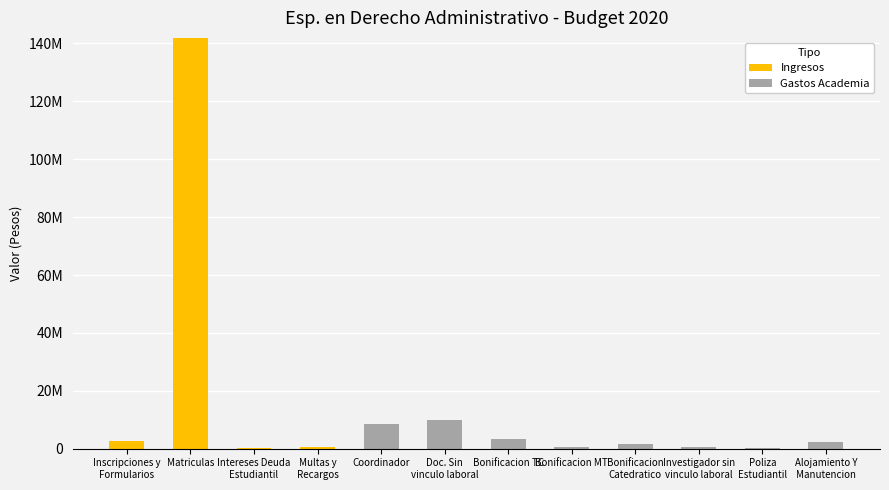

At how many categories does at least one series exceed 43320925?

1